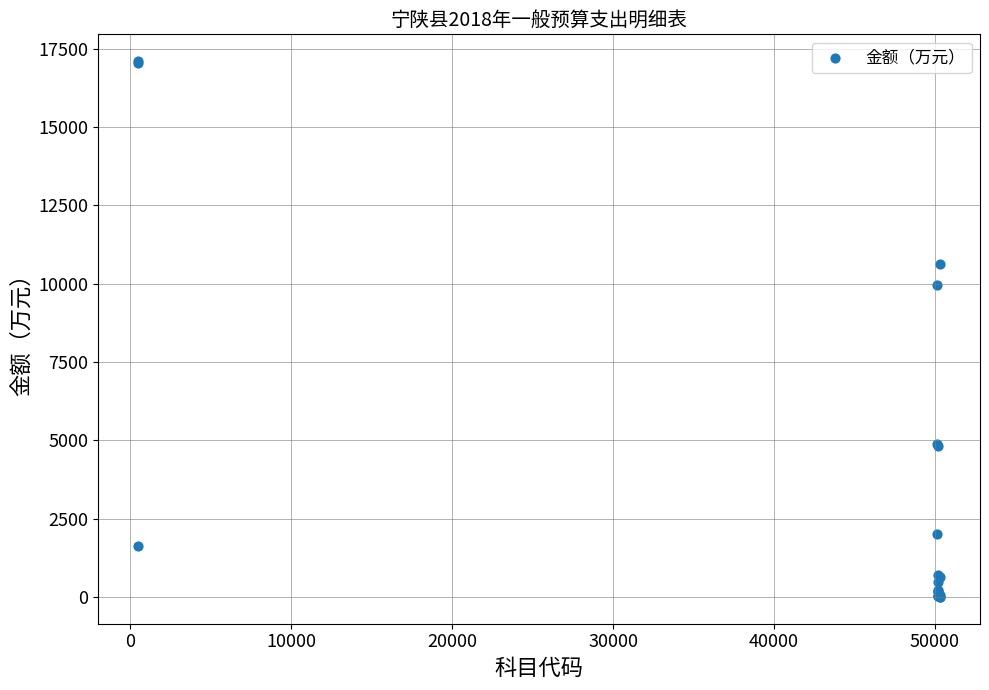

What Y value in the scatter plot is closest to 8551?

9956